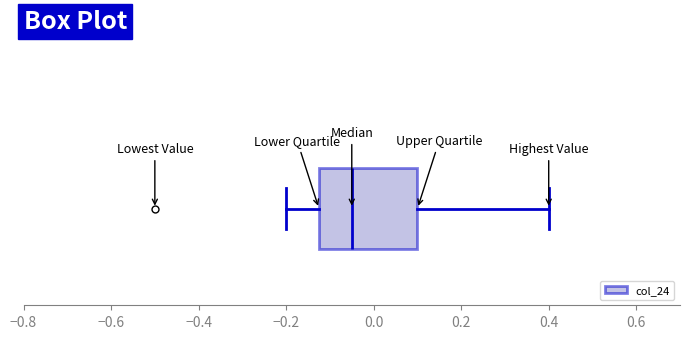

Where is the left edge of the box on the x-axis? The values are not printed on the chart, so give them approximately, as read against the axis.

-0.12